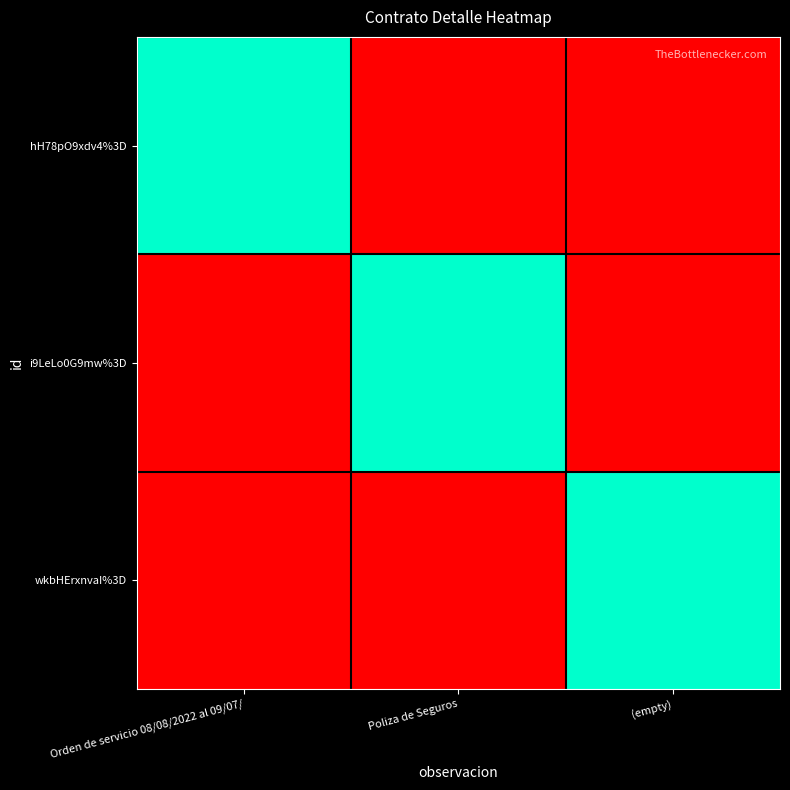

Reading left to right, transcribe all the data shown in this chart.

hH78pO9xdv4%3D: Orden de servicio 08/08/2022 al 09/07/=1.0	Poliza de Seguros=0.0	(empty)=0.0
i9LeLo0G9mw%3D: Orden de servicio 08/08/2022 al 09/07/=0.0	Poliza de Seguros=1.0	(empty)=0.0
wkbHErxnvaI%3D: Orden de servicio 08/08/2022 al 09/07/=0.0	Poliza de Seguros=0.0	(empty)=1.0